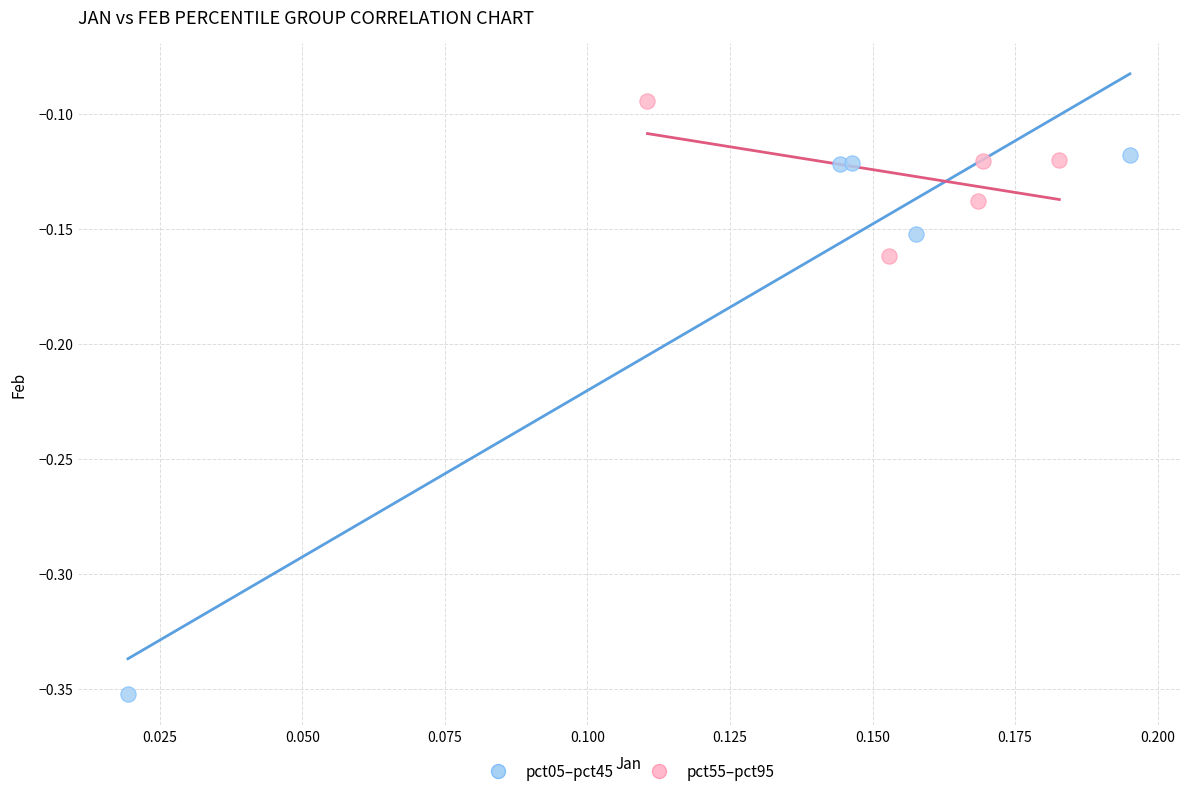

Which series contains the highest Y value?

pct55–pct95